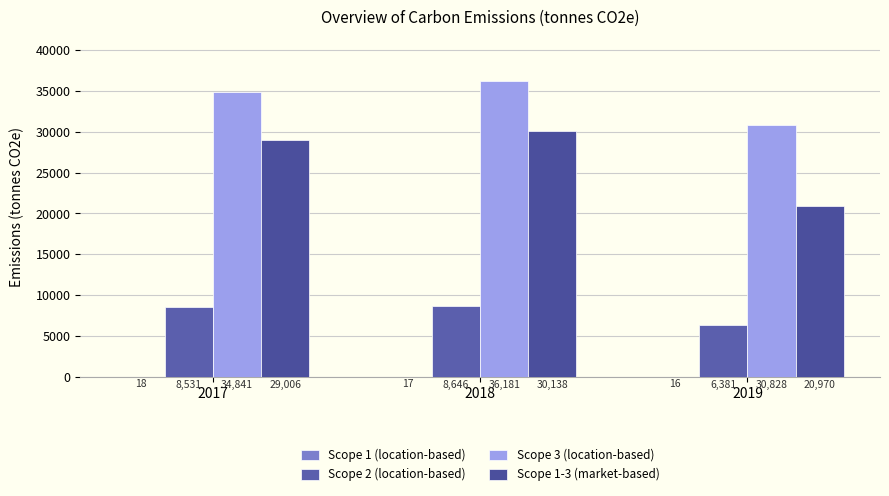

What is the total value across all series at 2019?

58194.9